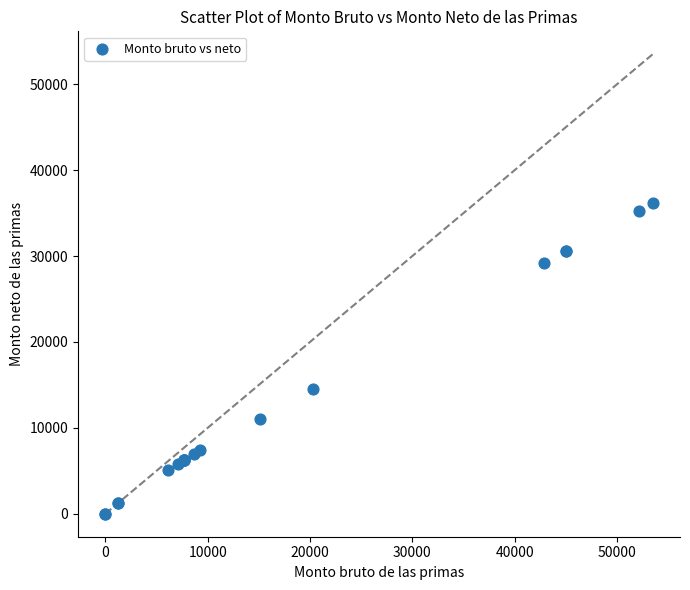

What Y value in the scatter plot is closest to 18068?

14479.4